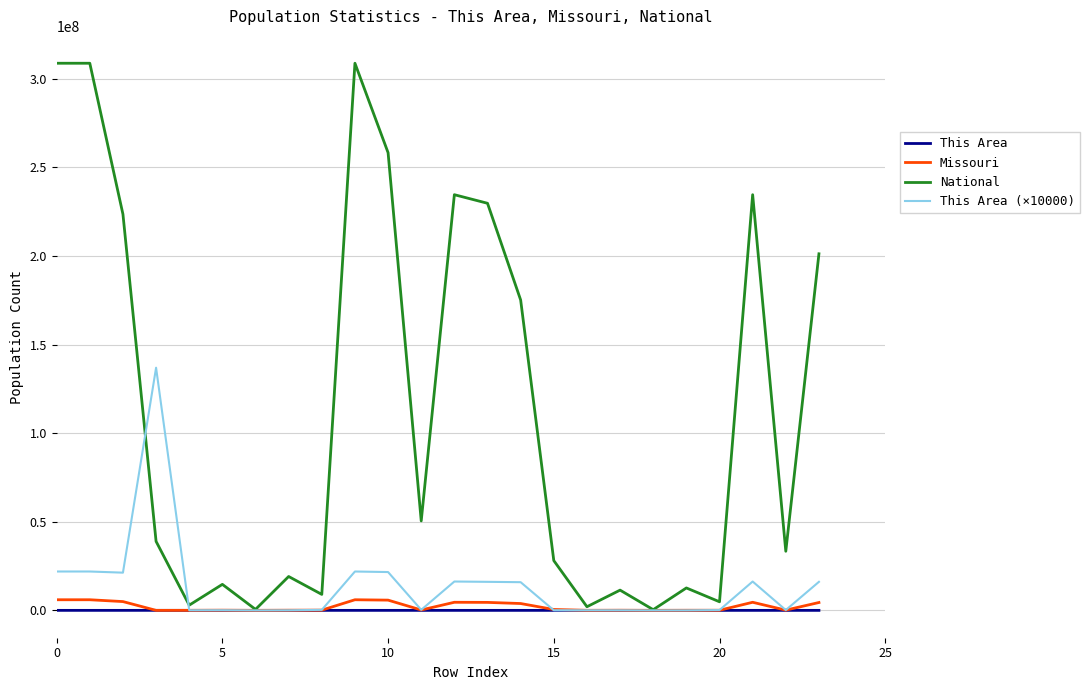

What is the greatest value displayed?

308745538